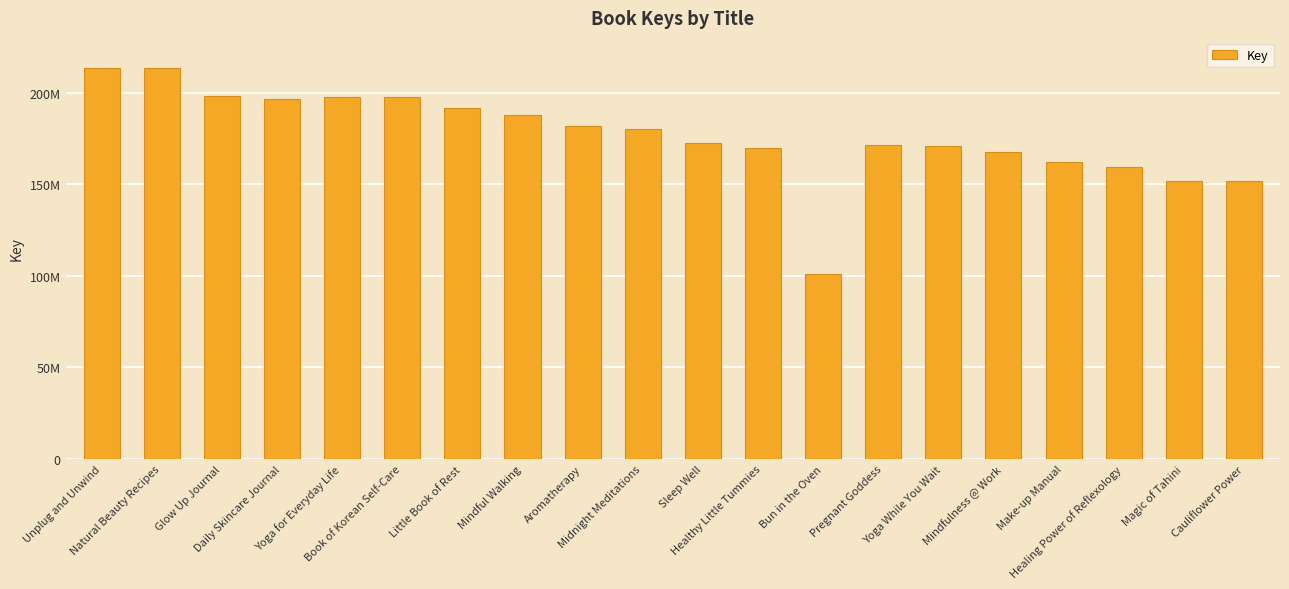

What is the minimum value shown in the chart?

100834998